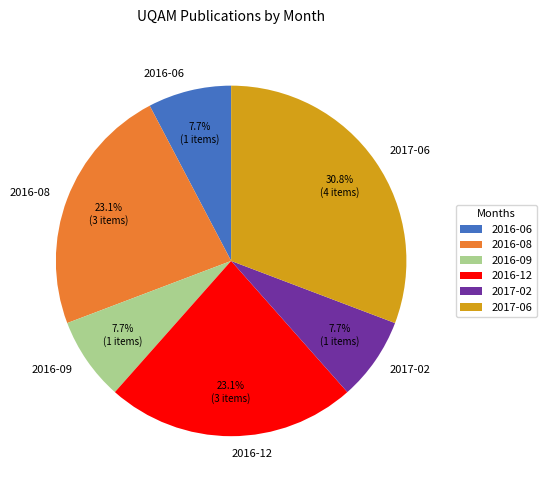

To the nearest percent, what is the combined percentage of 2017-02 and 2016-09?

15%